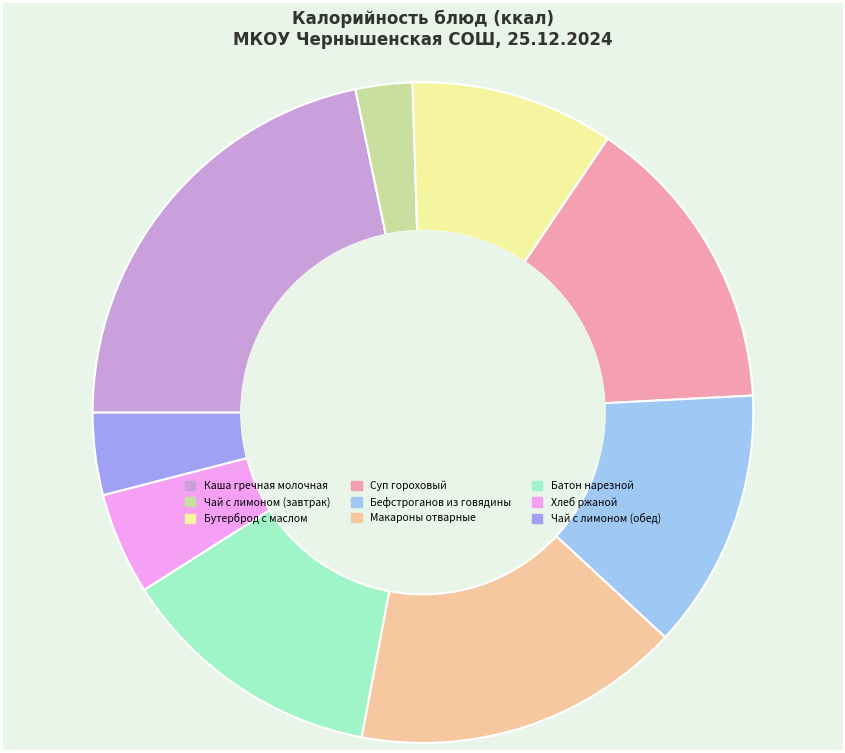

Count the number of slices in the pie.

9